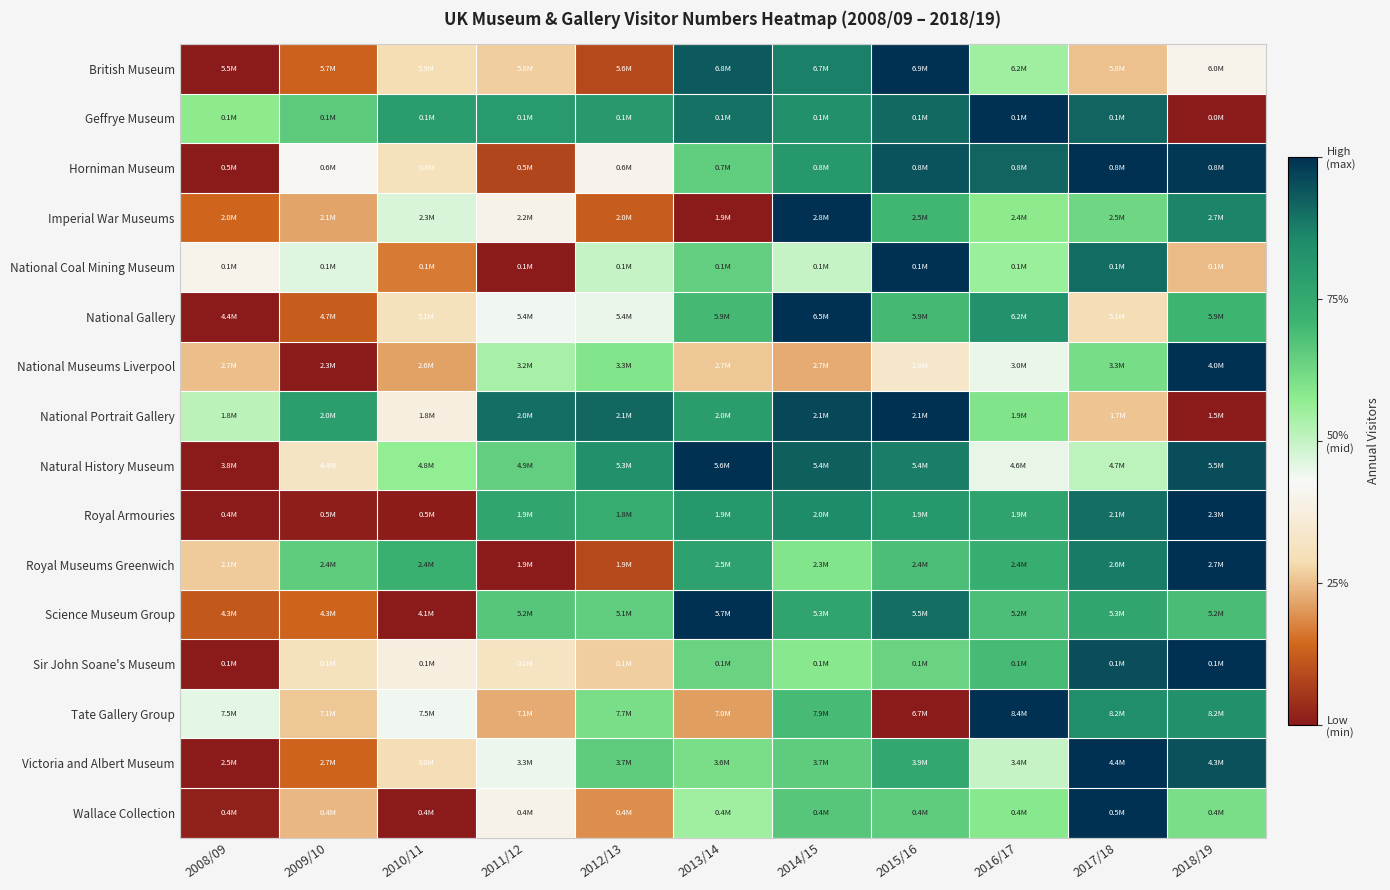

Reading right to left, extract all data points from this chart.

British Museum: 2018/19=0.4	2017/18=0.3	2016/17=0.5	2015/16=1.0	2014/15=0.9	2013/14=0.9	2012/13=0.1	2011/12=0.3	2010/11=0.3	2009/10=0.1	2008/09=0.0
Geffrye Museum: 2018/19=0.0	2017/18=0.9	2016/17=1.0	2015/16=0.9	2014/15=0.8	2013/14=0.9	2012/13=0.8	2011/12=0.8	2010/11=0.8	2009/10=0.7	2008/09=0.6
Horniman Museum: 2018/19=1.0	2017/18=1.0	2016/17=0.9	2015/16=0.9	2014/15=0.8	2013/14=0.7	2012/13=0.4	2011/12=0.1	2010/11=0.3	2009/10=0.4	2008/09=0.0
Imperial War Museums: 2018/19=0.9	2017/18=0.6	2016/17=0.6	2015/16=0.7	2014/15=1.0	2013/14=0.0	2012/13=0.1	2011/12=0.4	2010/11=0.5	2009/10=0.2	2008/09=0.1
National Coal Mining Museum: 2018/19=0.2	2017/18=0.9	2016/17=0.6	2015/16=1.0	2014/15=0.5	2013/14=0.6	2012/13=0.5	2011/12=0.0	2010/11=0.2	2009/10=0.5	2008/09=0.4
National Gallery: 2018/19=0.7	2017/18=0.3	2016/17=0.8	2015/16=0.7	2014/15=1.0	2013/14=0.7	2012/13=0.4	2011/12=0.4	2010/11=0.3	2009/10=0.1	2008/09=0.0
National Museums Liverpool: 2018/19=1.0	2017/18=0.6	2016/17=0.4	2015/16=0.3	2014/15=0.2	2013/14=0.3	2012/13=0.6	2011/12=0.5	2010/11=0.2	2009/10=0.0	2008/09=0.2
National Portrait Gallery: 2018/19=0.0	2017/18=0.3	2016/17=0.6	2015/16=1.0	2014/15=1.0	2013/14=0.8	2012/13=0.9	2011/12=0.9	2010/11=0.4	2009/10=0.8	2008/09=0.5
Natural History Museum: 2018/19=1.0	2017/18=0.5	2016/17=0.5	2015/16=0.9	2014/15=0.9	2013/14=1.0	2012/13=0.8	2011/12=0.6	2010/11=0.6	2009/10=0.3	2008/09=0.0
Royal Armouries: 2018/19=1.0	2017/18=0.9	2016/17=0.8	2015/16=0.8	2014/15=0.9	2013/14=0.8	2012/13=0.7	2011/12=0.8	2010/11=0.0	2009/10=0.0	2008/09=0.0
Royal Museums Greenwich: 2018/19=1.0	2017/18=0.9	2016/17=0.7	2015/16=0.7	2014/15=0.6	2013/14=0.8	2012/13=0.1	2011/12=0.0	2010/11=0.7	2009/10=0.7	2008/09=0.3
Science Museum Group: 2018/19=0.7	2017/18=0.8	2016/17=0.7	2015/16=0.9	2014/15=0.8	2013/14=1.0	2012/13=0.7	2011/12=0.7	2010/11=0.0	2009/10=0.1	2008/09=0.1
Sir John Soane's Museum: 2018/19=1.0	2017/18=1.0	2016/17=0.7	2015/16=0.6	2014/15=0.6	2013/14=0.6	2012/13=0.3	2011/12=0.3	2010/11=0.4	2009/10=0.3	2008/09=0.0
Tate Gallery Group: 2018/19=0.8	2017/18=0.8	2016/17=1.0	2015/16=0.0	2014/15=0.7	2013/14=0.2	2012/13=0.6	2011/12=0.2	2010/11=0.4	2009/10=0.3	2008/09=0.5
Victoria and Albert Museum: 2018/19=0.9	2017/18=1.0	2016/17=0.5	2015/16=0.8	2014/15=0.7	2013/14=0.6	2012/13=0.7	2011/12=0.4	2010/11=0.3	2009/10=0.1	2008/09=0.0
Wallace Collection: 2018/19=0.6	2017/18=1.0	2016/17=0.6	2015/16=0.7	2014/15=0.7	2013/14=0.5	2012/13=0.2	2011/12=0.4	2010/11=0.0	2009/10=0.2	2008/09=0.0